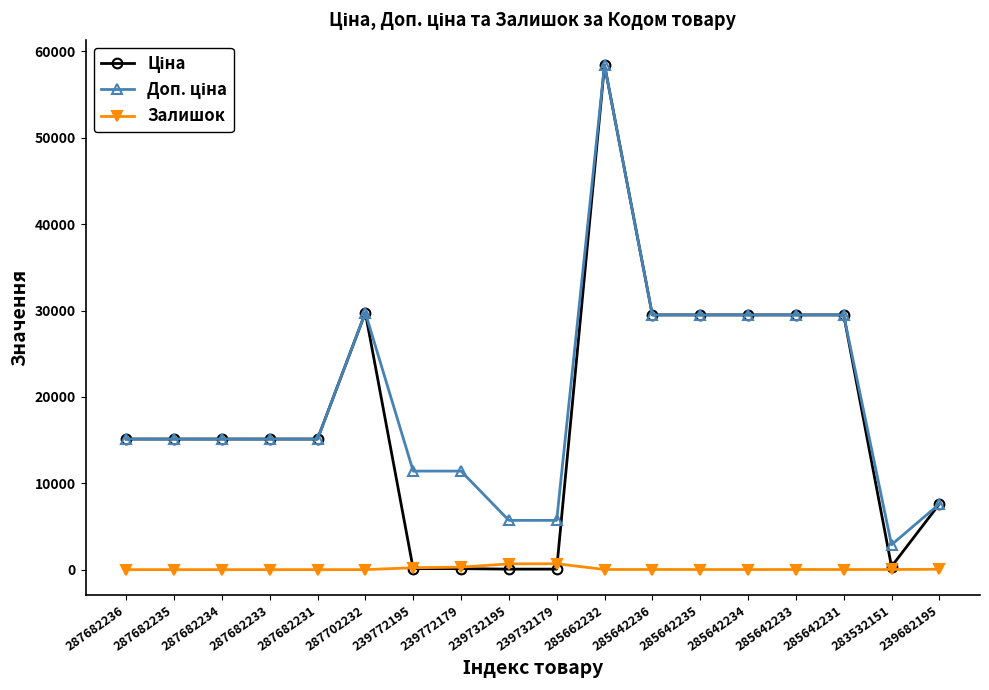

Which label corresponds to the largest value in the chart?

285662232